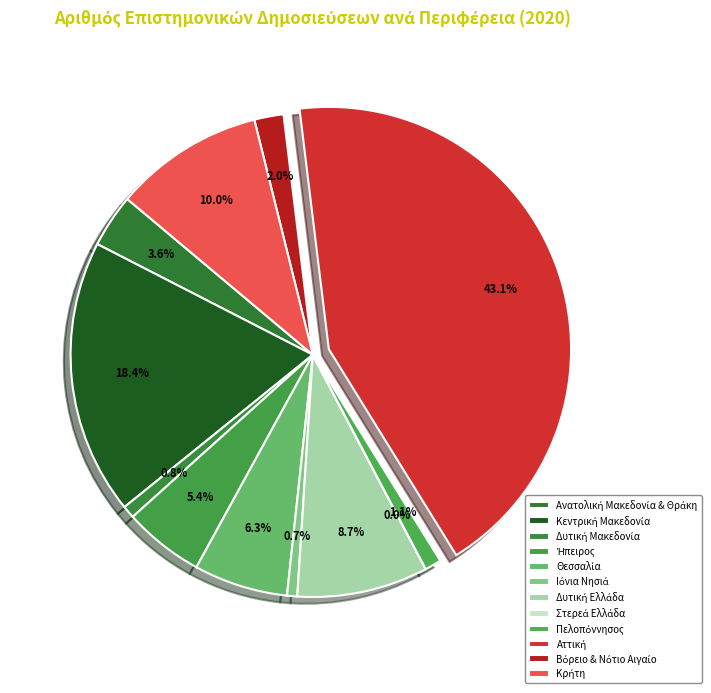

Do Κεντρική Μακεδονία and Ιόνια Νησιά together represent more than half of the pie?

No